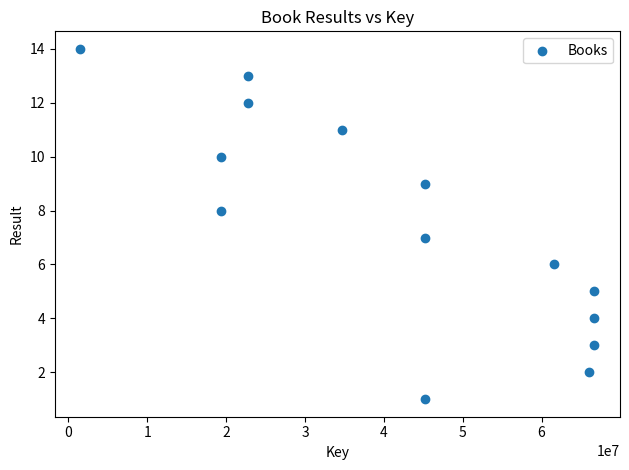

What is the range of Y values (max minus min)?

13